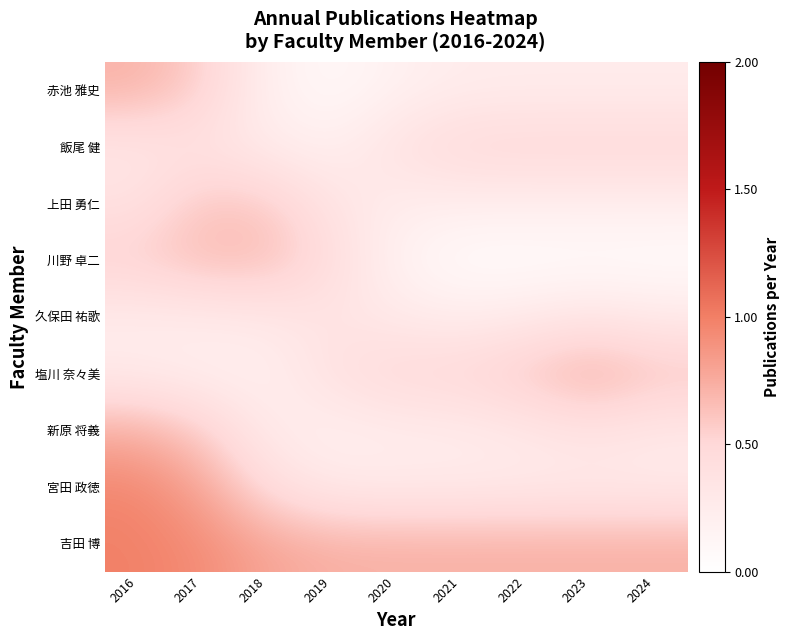

Which series has the largest total across all categories?

吉田 博